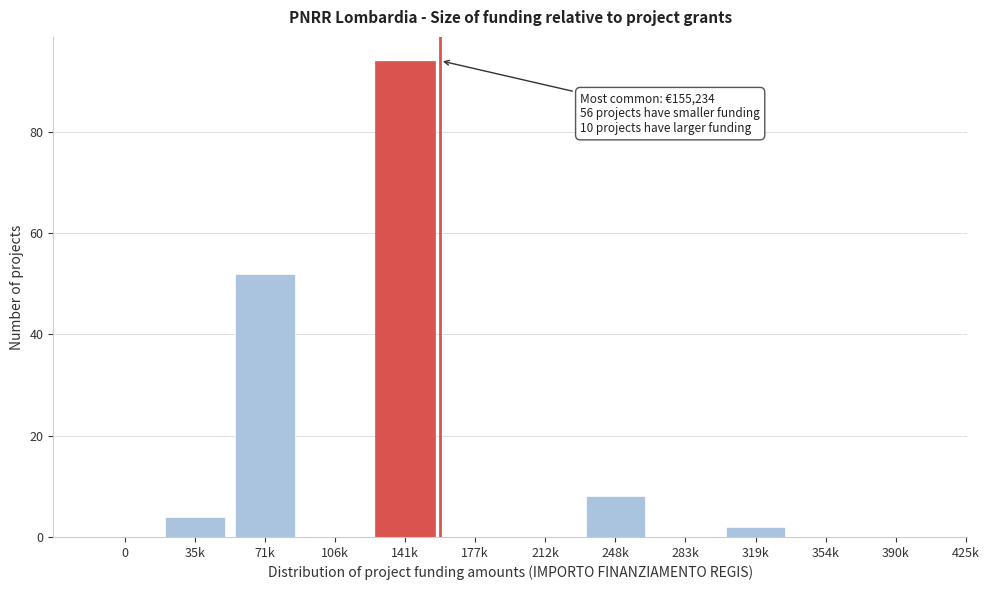

Reading left to right, what are all the values shown in this chart?

0=0	35k=4	71k=52	106k=0	141k=94	177k=0	212k=0	248k=8	283k=0	319k=2	354k=0	390k=0